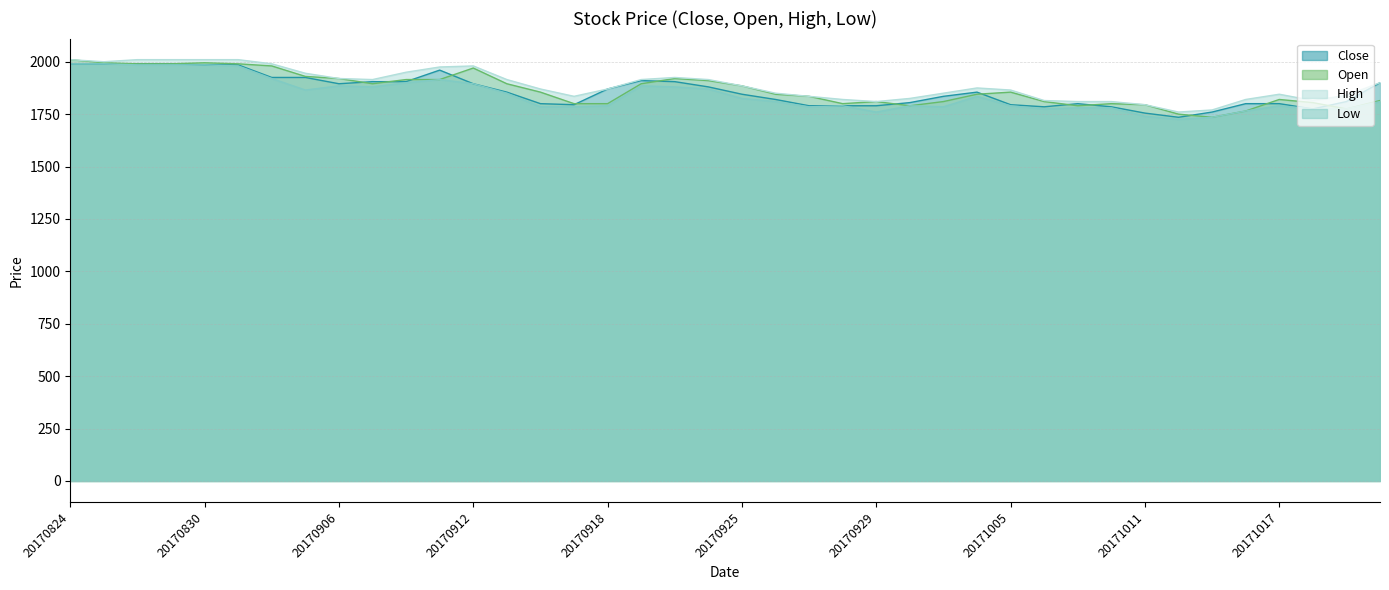

Where is High nearest to the value 1885?

20170925